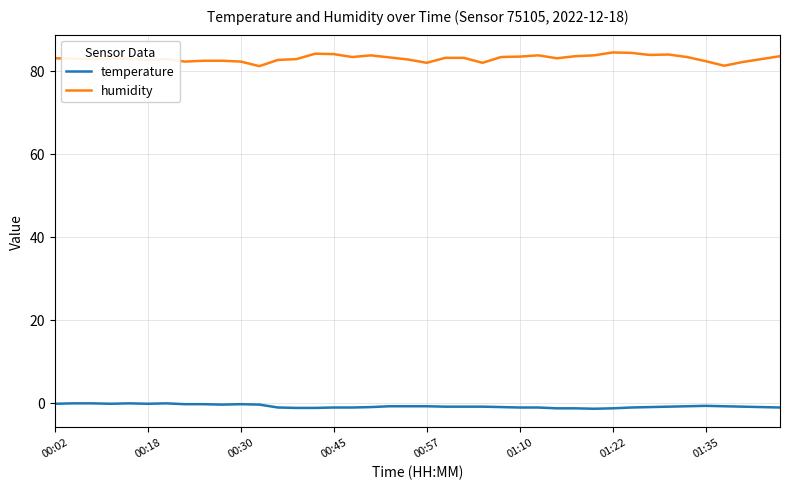

Which series has the widest spread of values?

humidity